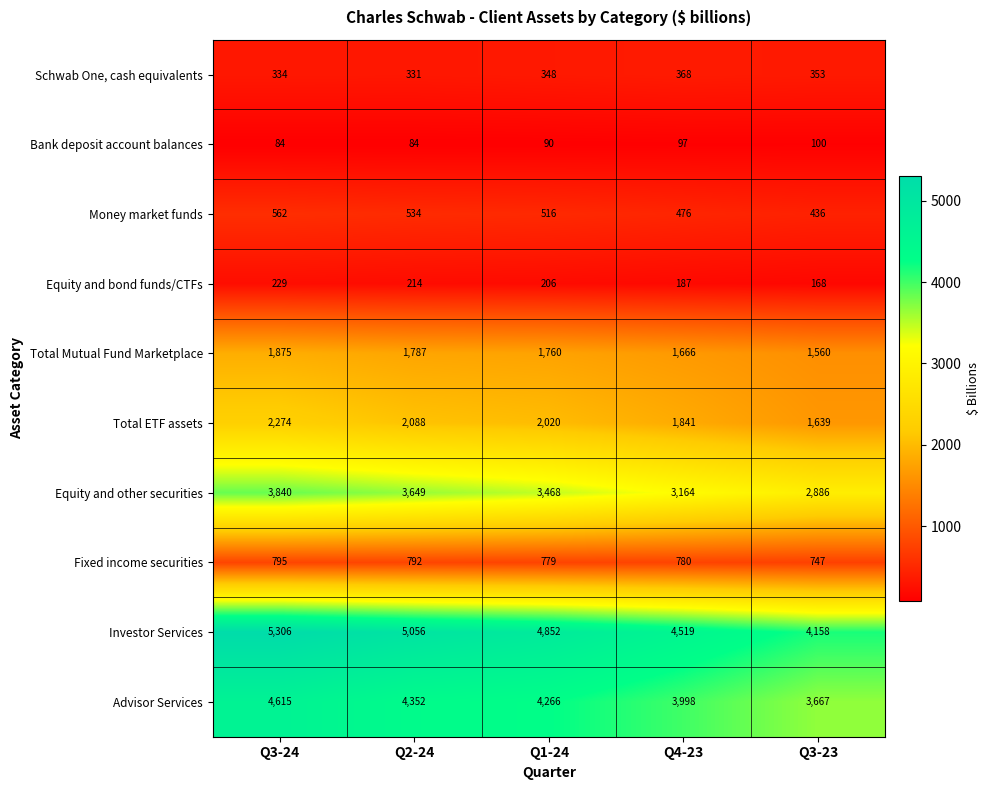

At which label is Money market funds closest to 499?

Q1-24